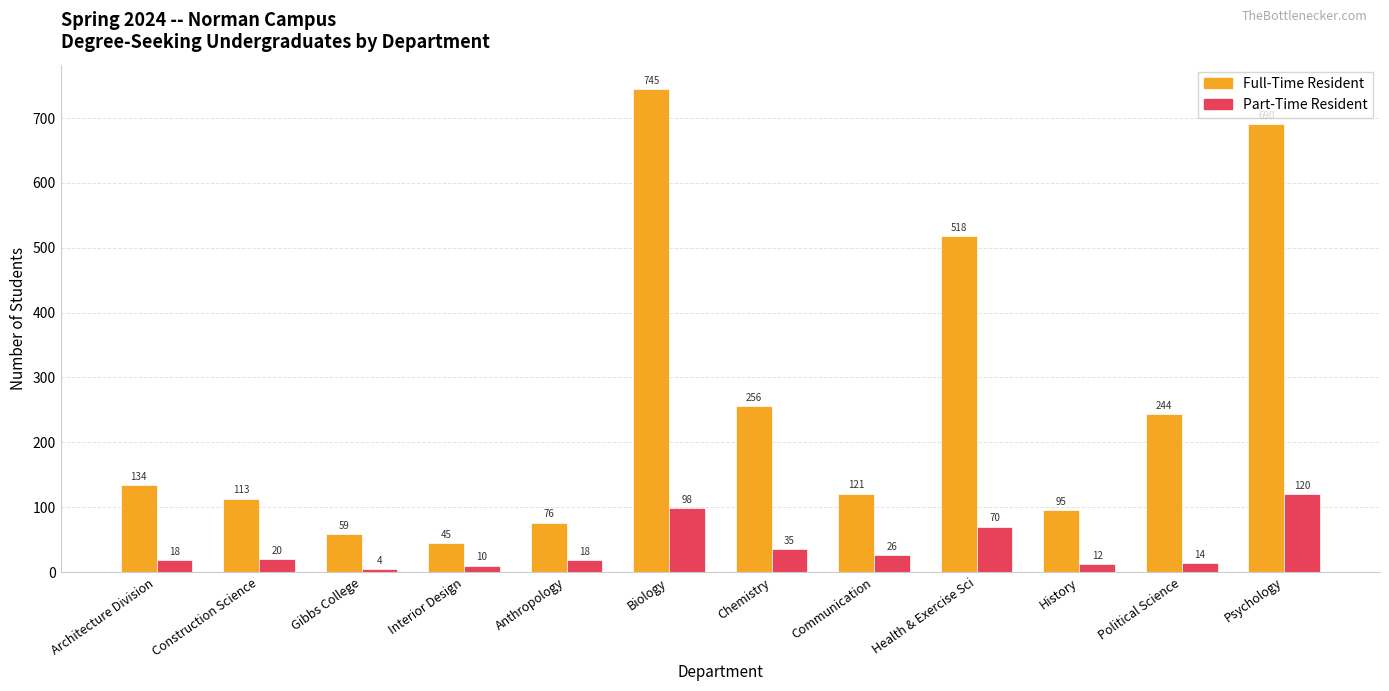

How many bars are there in each group?

2